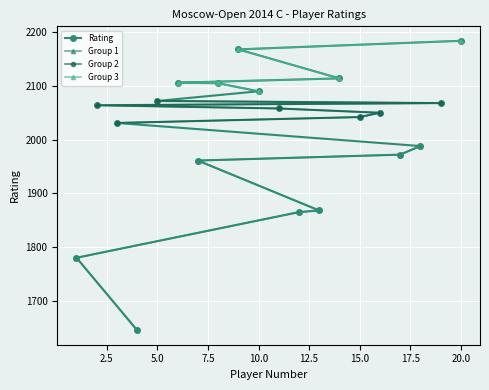

How many lines are shown in the chart?

1